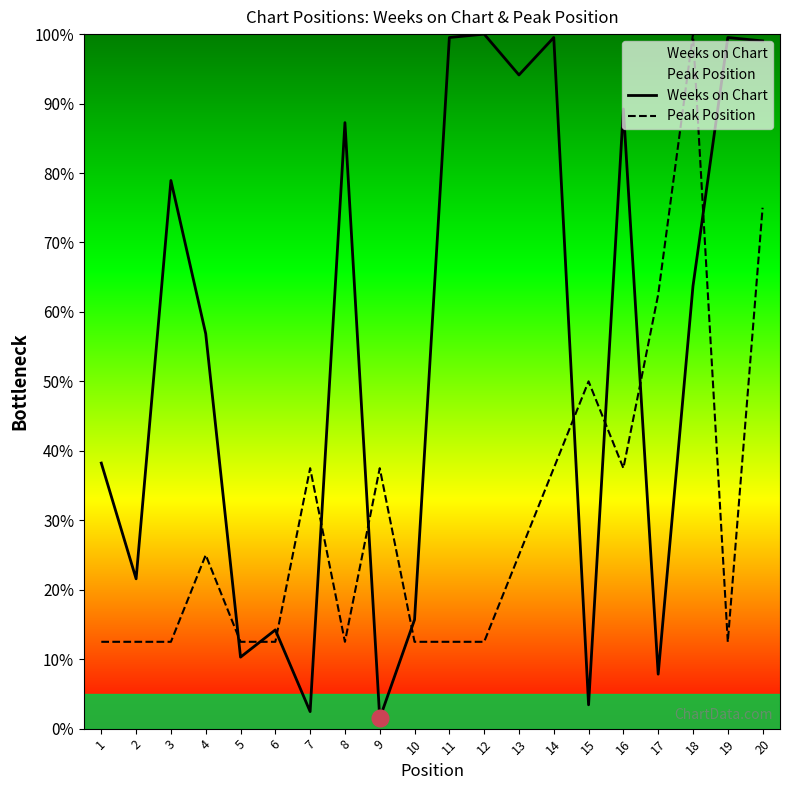

Which series ends up on top after the final intersection of Weeks on Chart and Peak Position?

Weeks on Chart